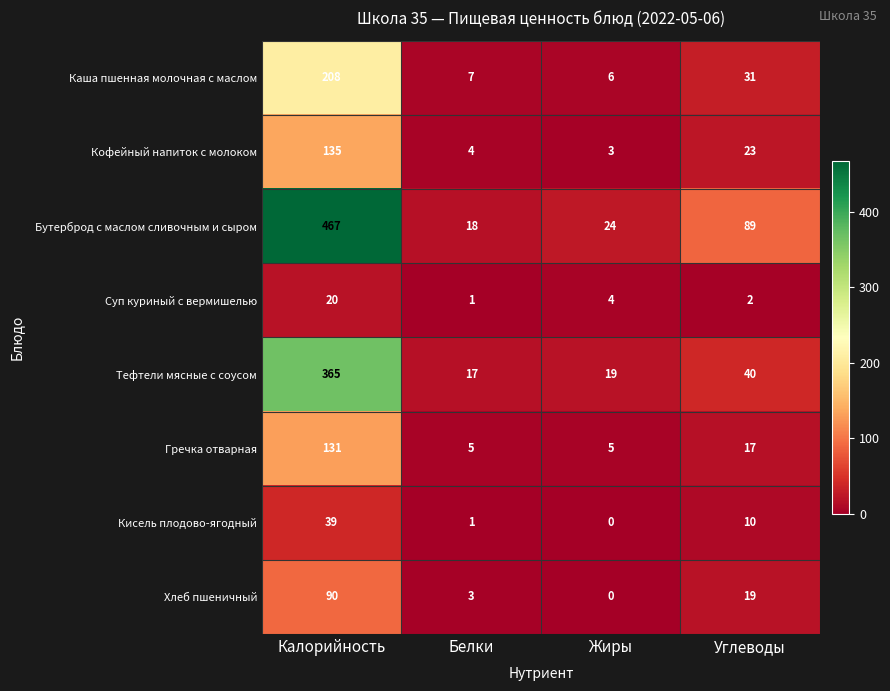

How many values in Кисель плодово-ягодный are above zero?

3